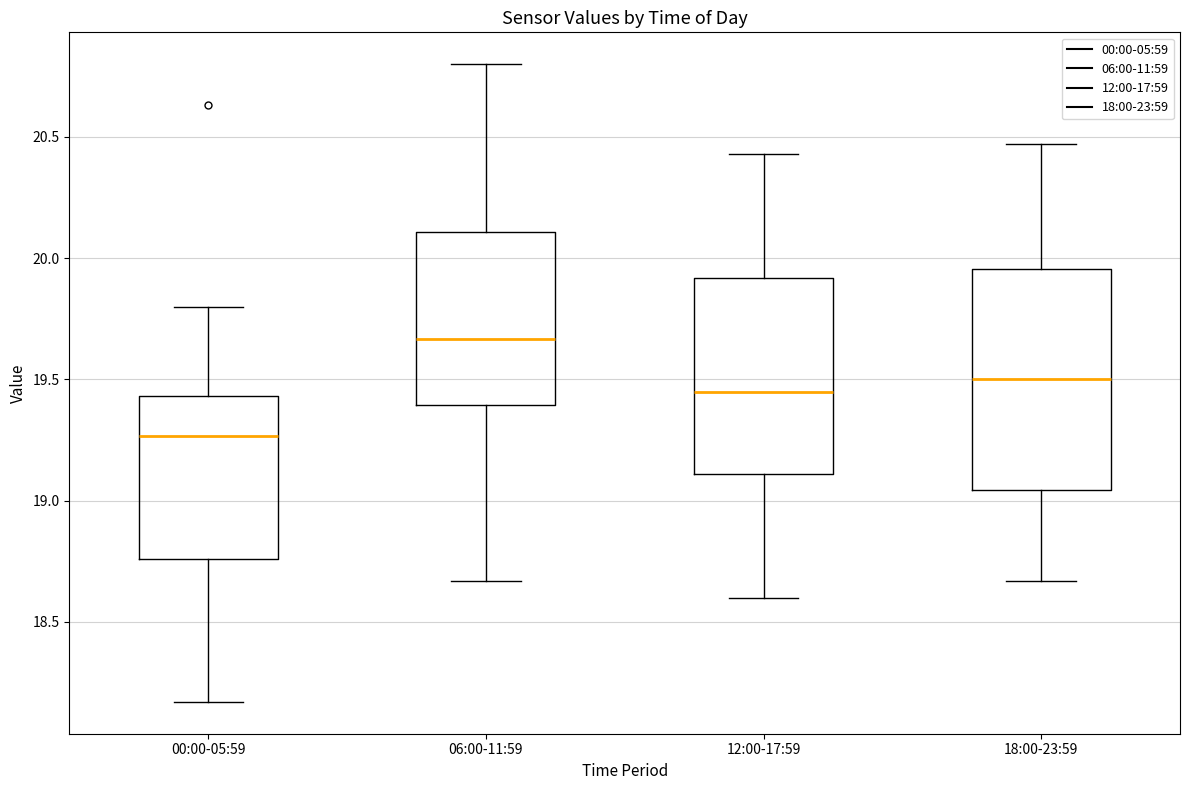

Comparing the boxes themselves (not the whiskers), which one is the tallest?

18:00-23:59